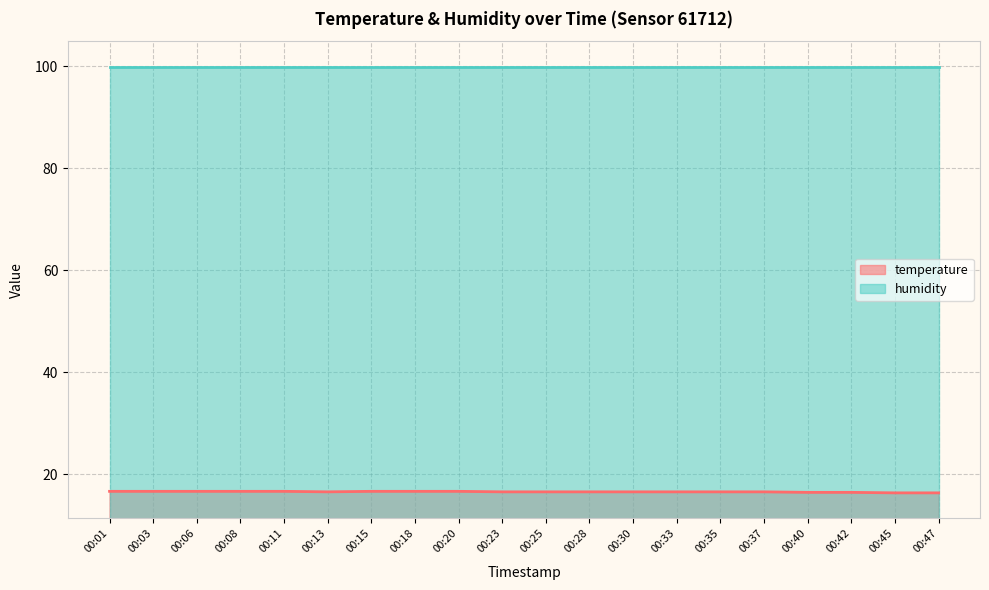

Which label corresponds to the largest value in the chart?

00:01